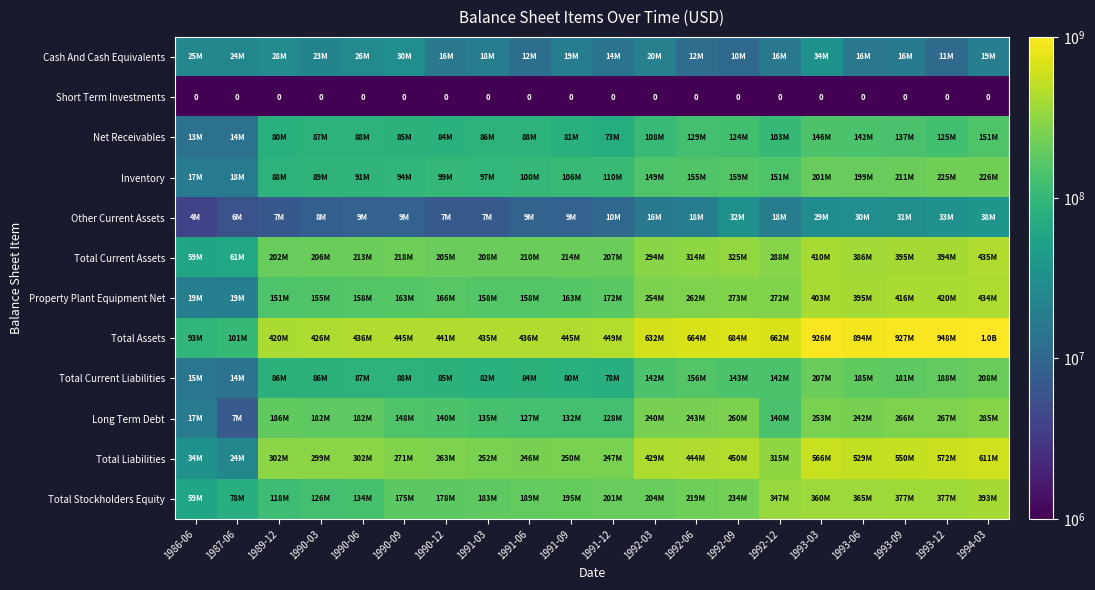

What is the difference between the Total Liabilities values at 1993-12 and 1991-12?

324203000